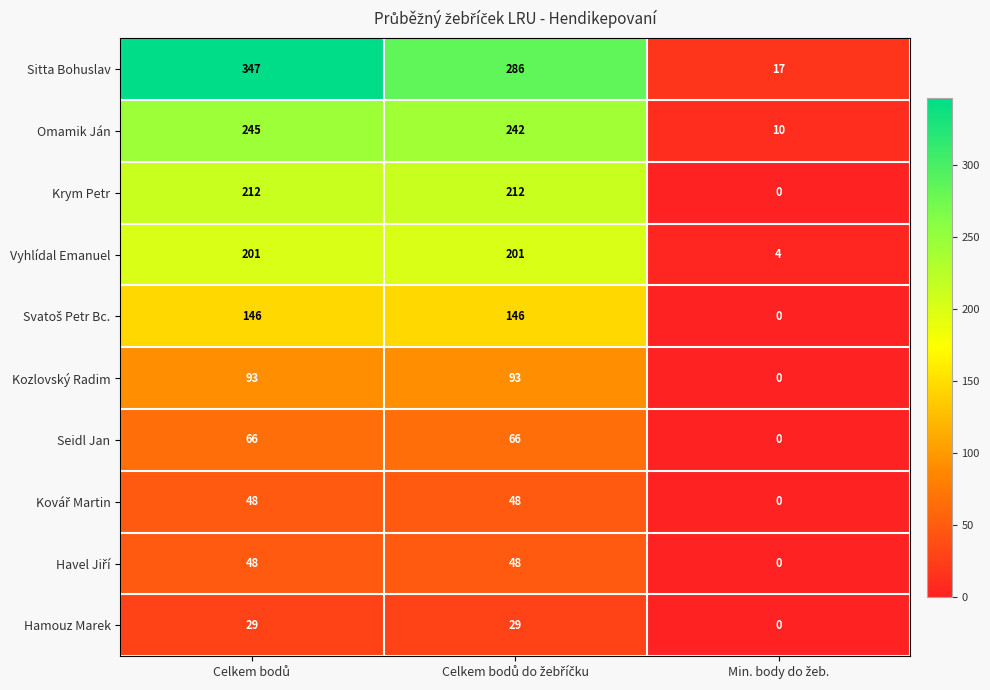

What is the maximum value for Vyhlídal Emanuel?

201